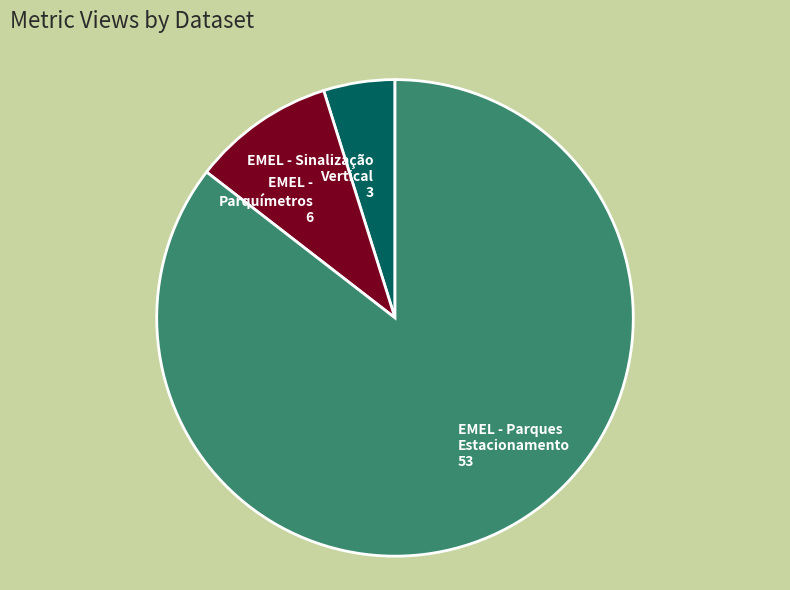

Does any single category account for the majority?

Yes